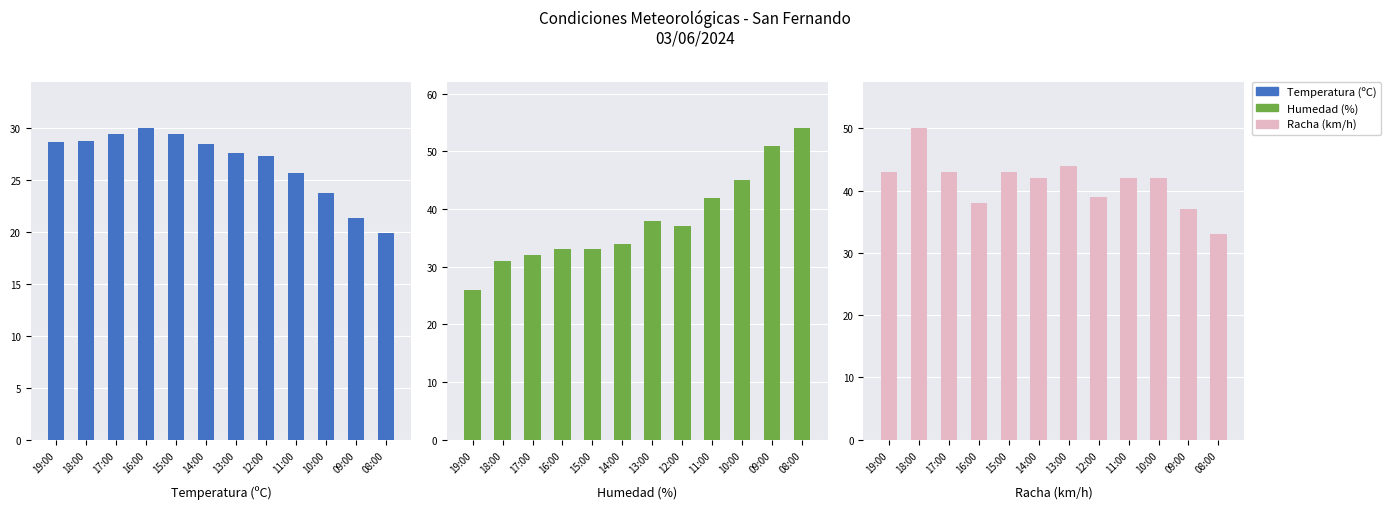

Rank the series at 19:00 from highest to lowest value.

Racha (km/h), Temperatura (ºC), Humedad (%)